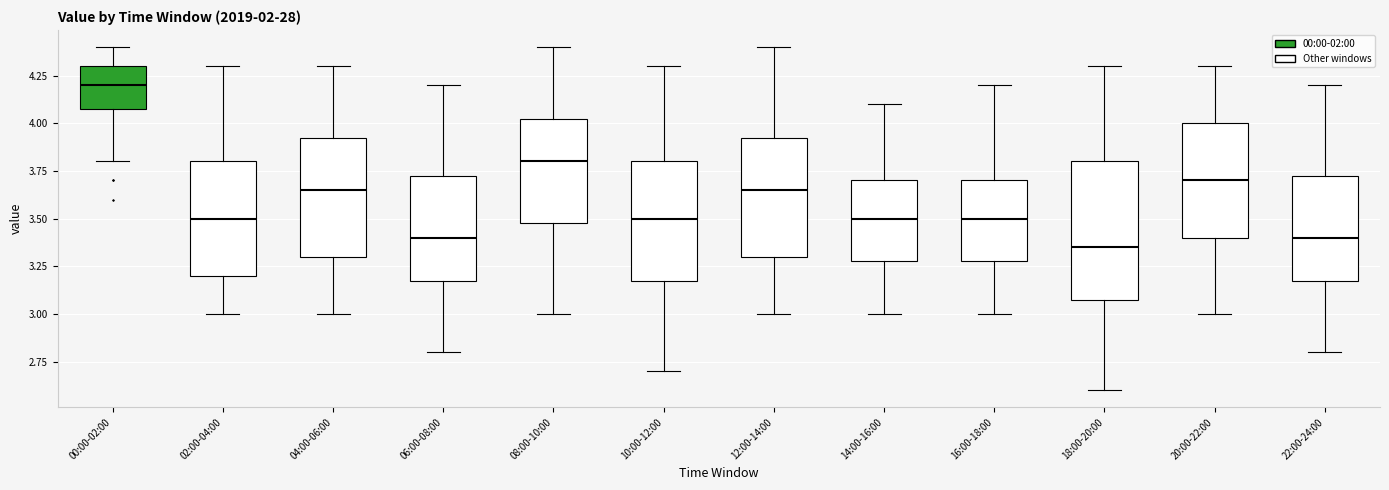

Where does the lower whisker of the box for 04:00-06:00 end on the y-axis? The values are not printed on the chart, so give them approximately, as read against the axis.

3.00